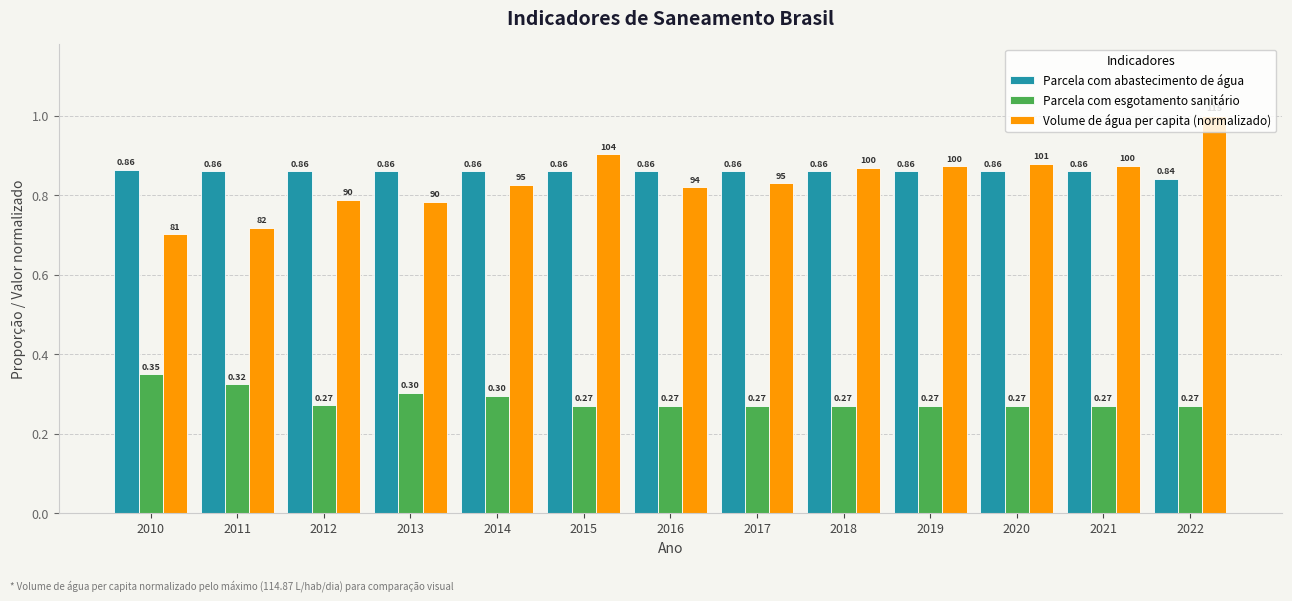

What is the highest value of the Volume de água per capita (normalizado) series?

1.0